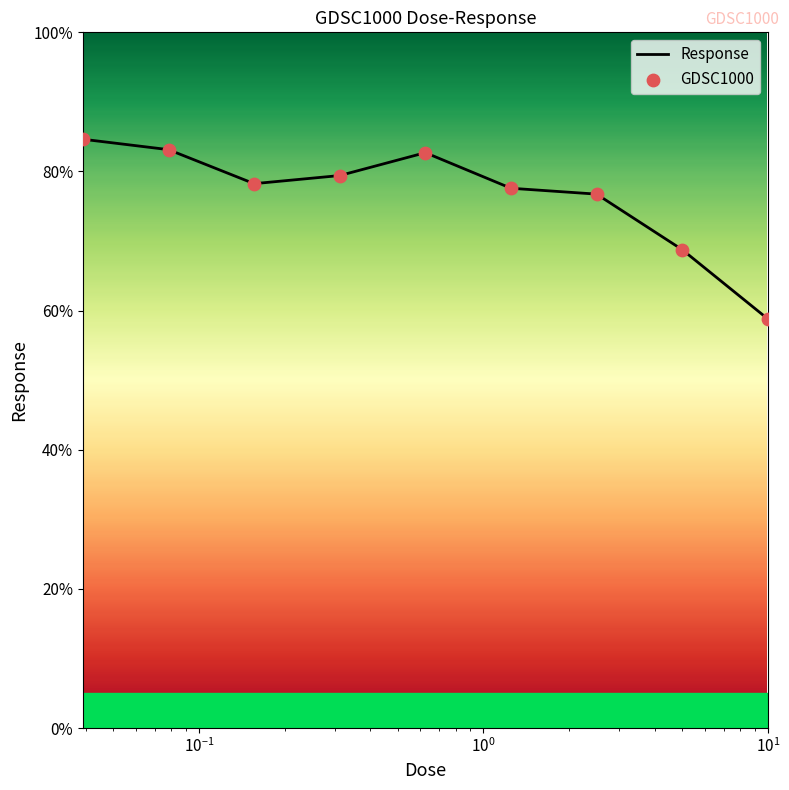

What is the difference between the maximum and minimum values?

25.8